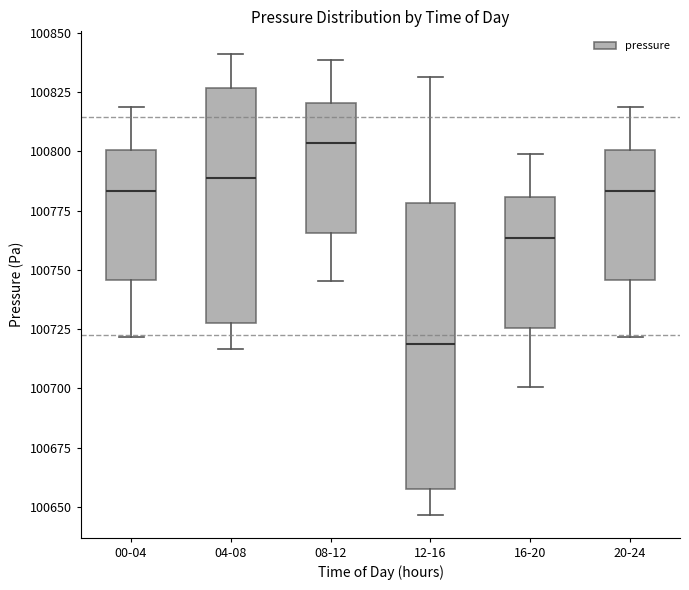

Comparing the boxes themselves (not the whiskers), which one is the tallest?

12-16